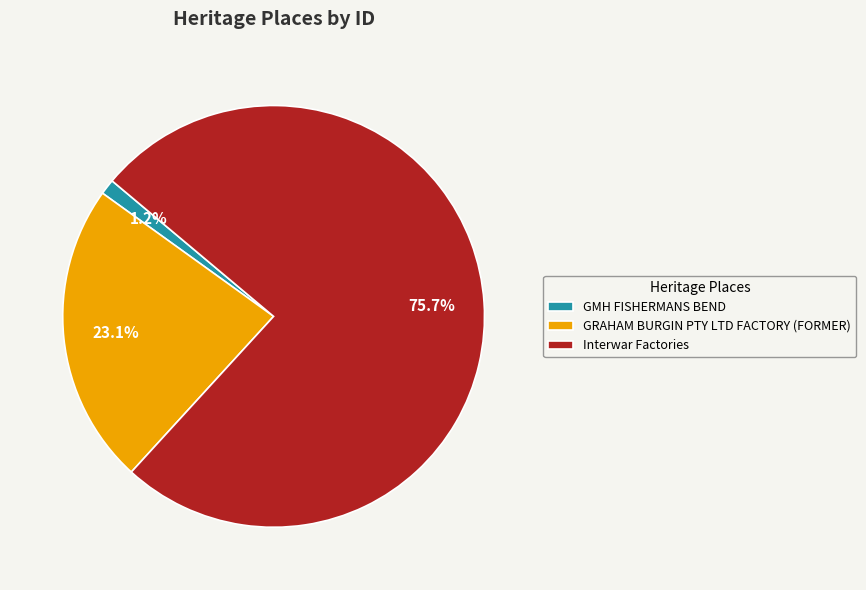

What is the majority slice?

Interwar Factories